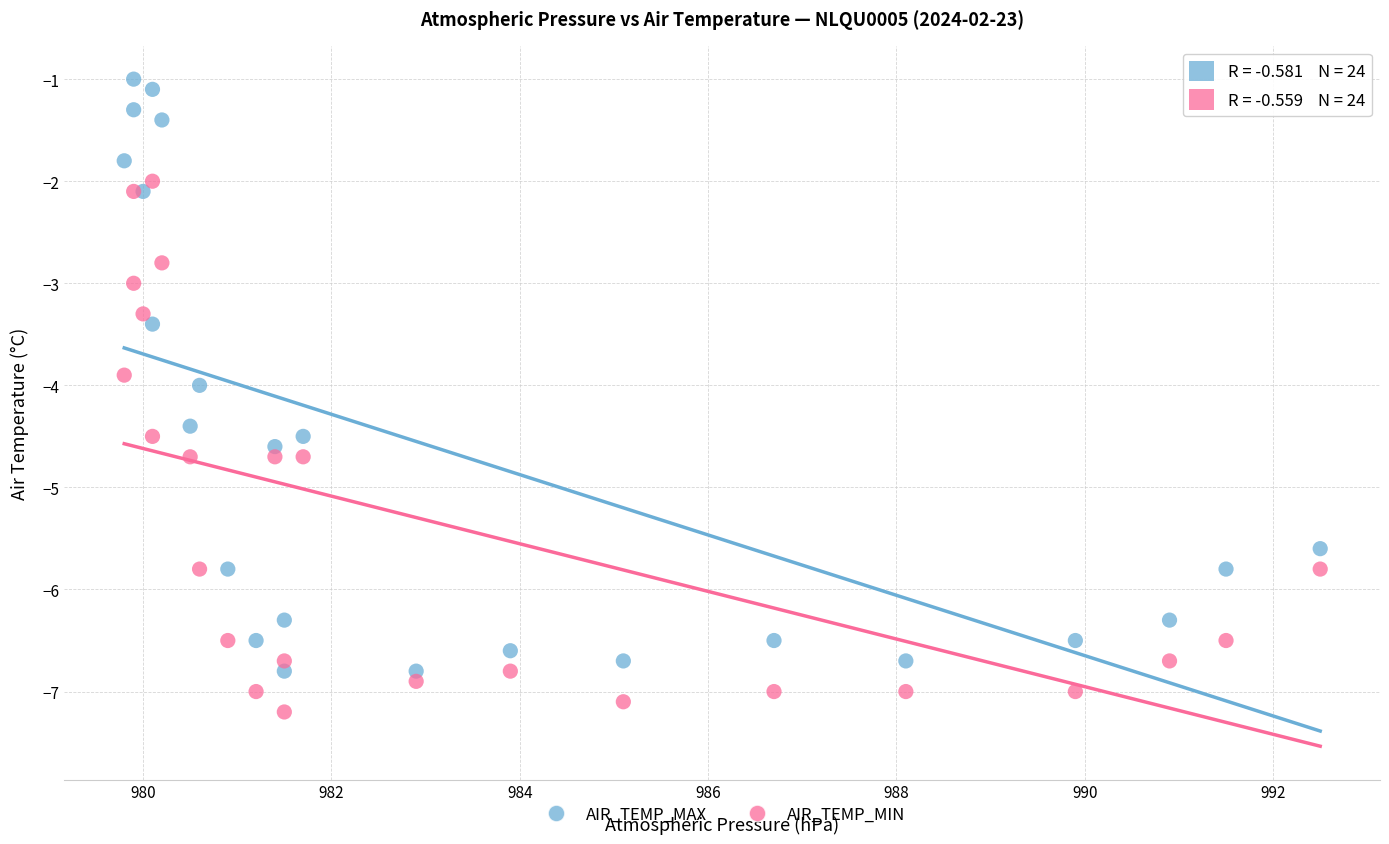

Which series reaches the minimum Y coordinate?

AIR_TEMP_MIN